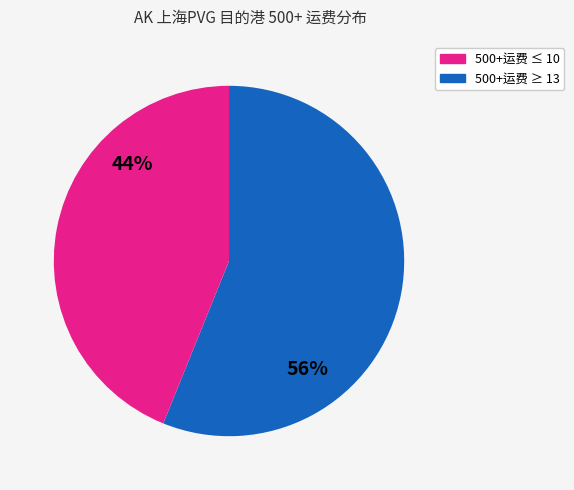

To the nearest percent, what is the difference between the largest and smallest slice percentages?

12%